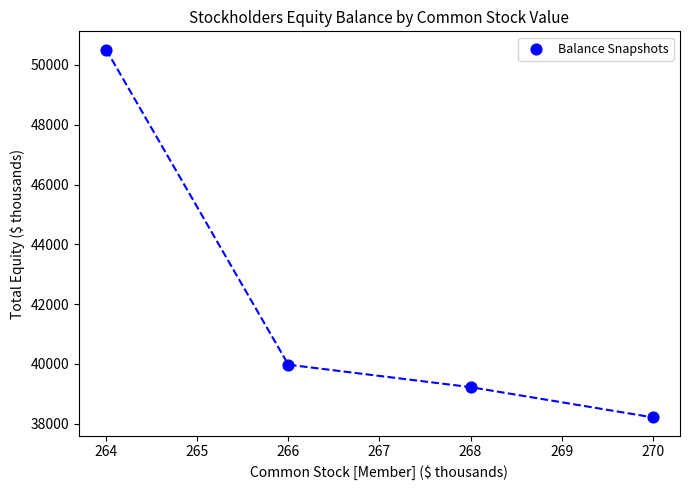

What Y value in the scatter plot is closest to 44360?

39973